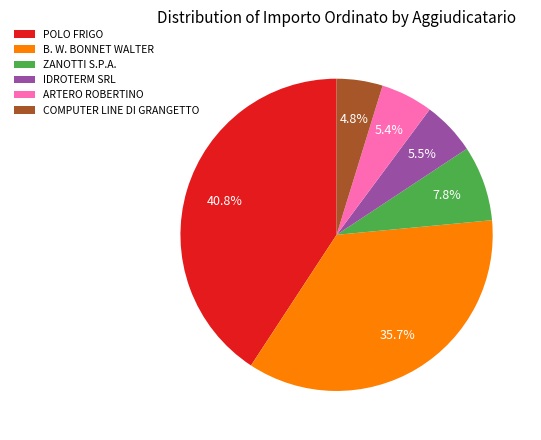

Approximately how many times larger is the value at IDROTERM SRL compared to ZANOTTI S.P.A.?

0.7